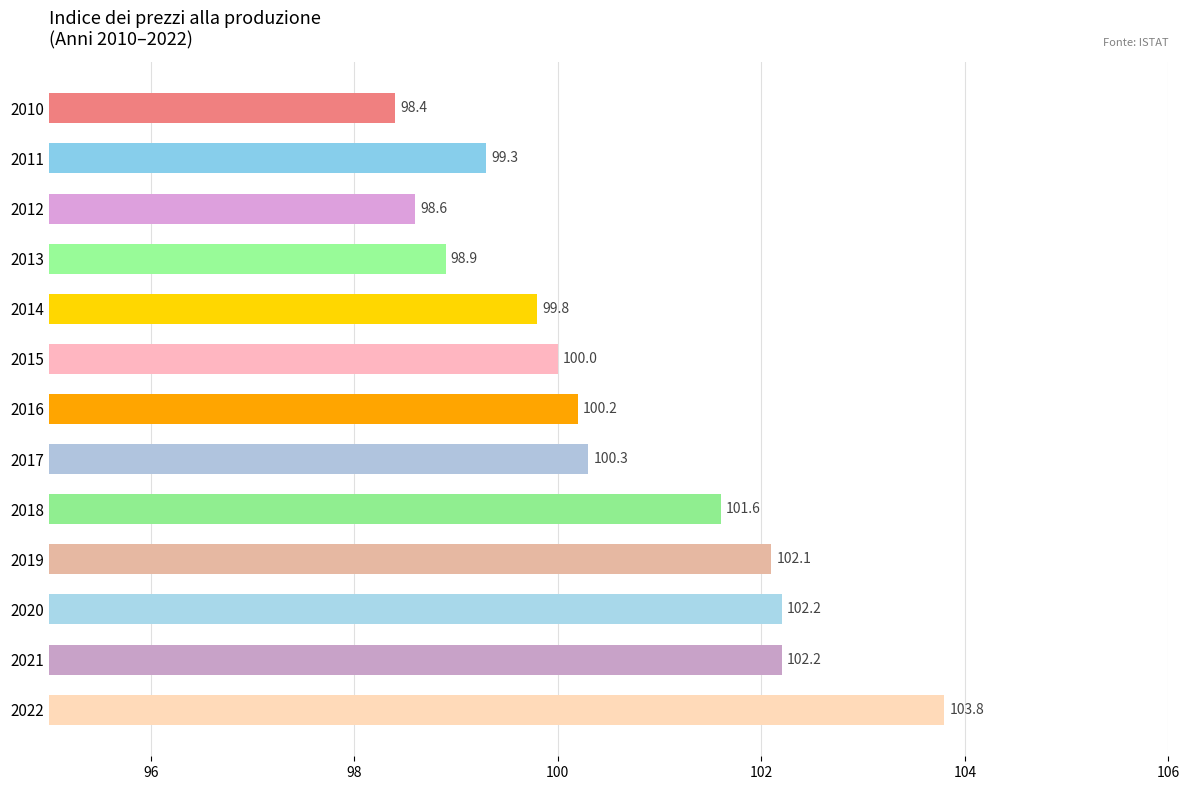

What is the ratio of the value at 2020 to the value at 2011?

1.0